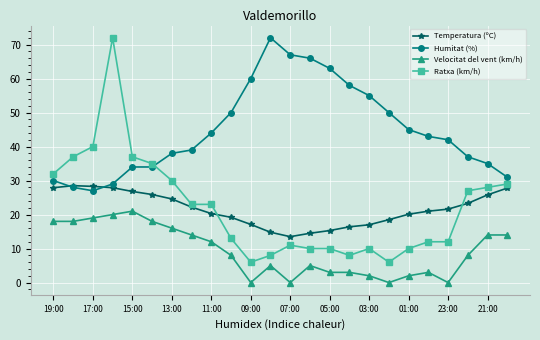

Which series has the largest total across all categories?

Humitat (%)